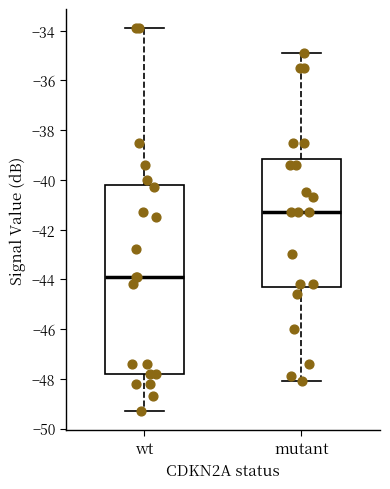

Where is the upper edge of the box for mutant on the y-axis? The values are not printed on the chart, so give them approximately, as read against the axis.

-39.2